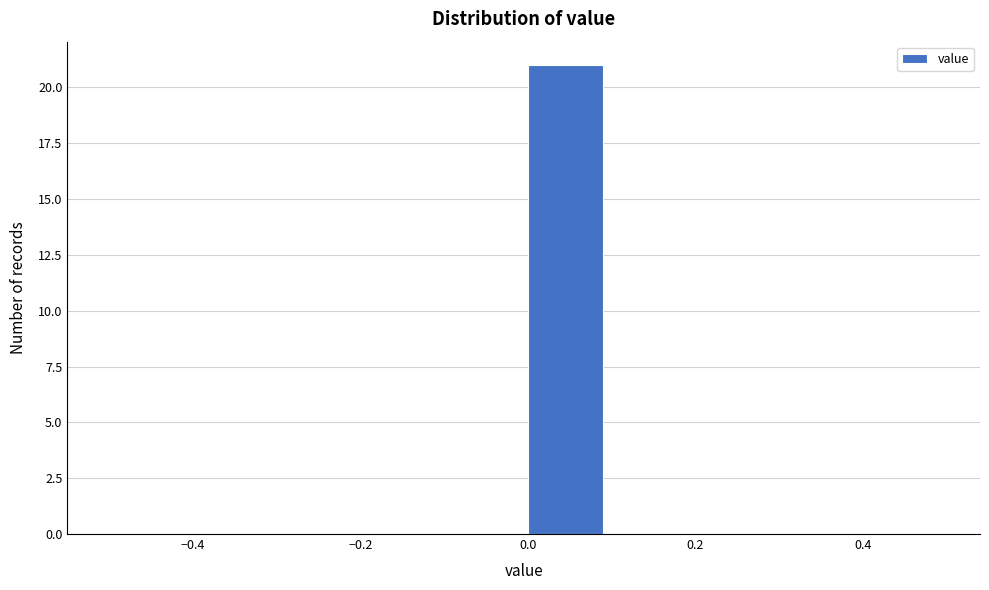

Reading left to right, list every bar in this chart as the range it spans on the x-axis followed by its height. The values are not printed on the chart, so give them approximately, as read against the axis.

-0.5 to -0.4: 0
-0.4 to -0.3: 0
-0.3 to -0.2: 0
-0.2 to -0.1: 0
-0.1 to 0.0: 0
0.0 to 0.1: 21
0.1 to 0.2: 0
0.2 to 0.3: 0
0.3 to 0.4: 0
0.4 to 0.5: 0